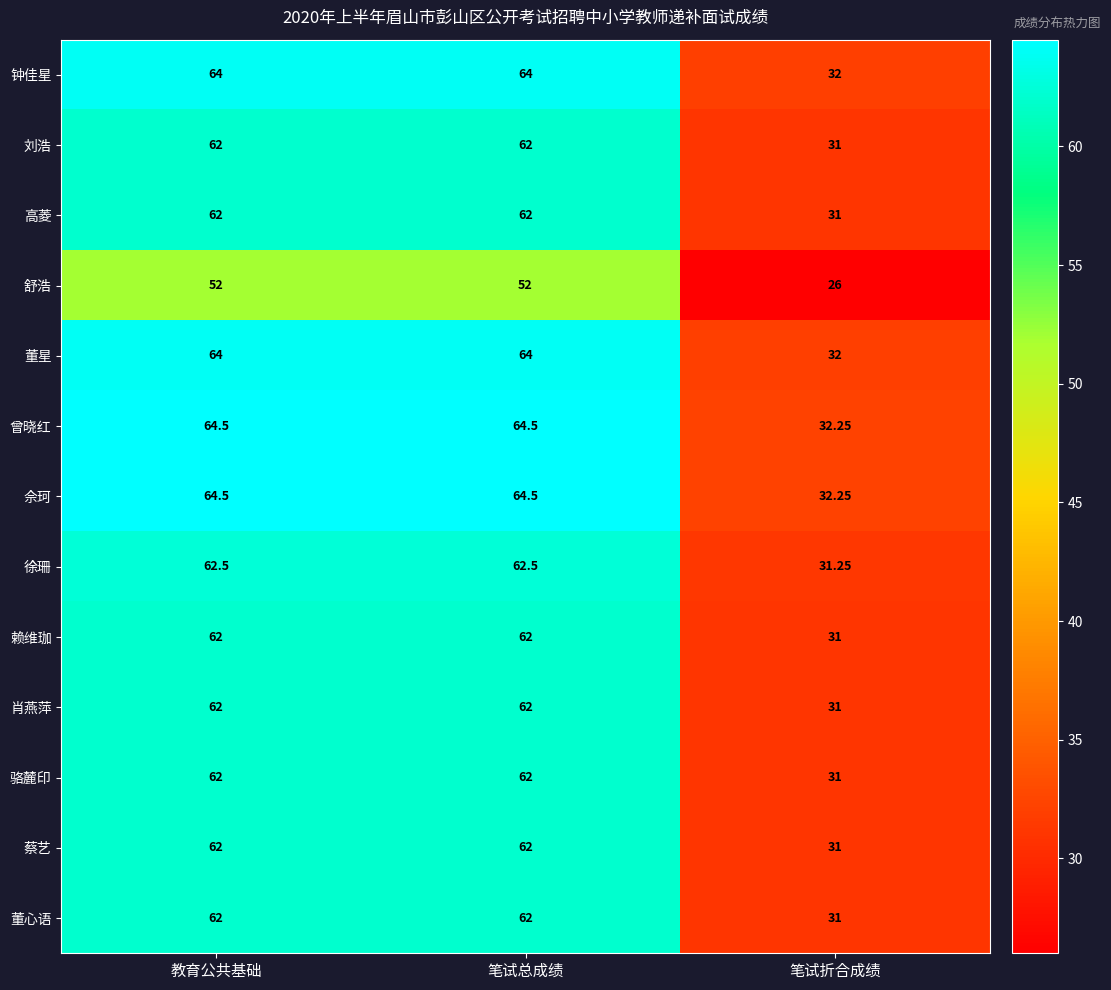

Is the value of 佘珂 at 笔试折合成绩 greater than the value of 骆麓印 at 笔试折合成绩?

Yes